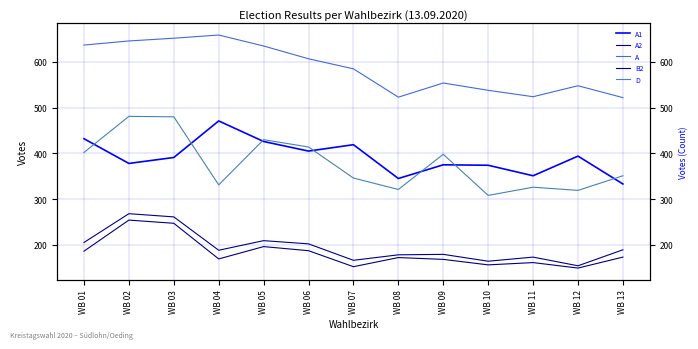

At which label does A1 first exceed 391?

WB 01